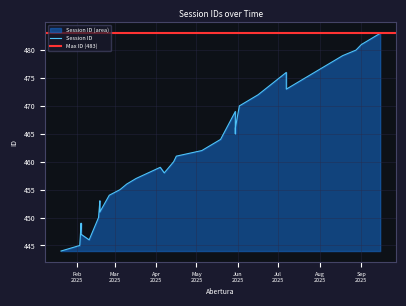

What is the average value?

464